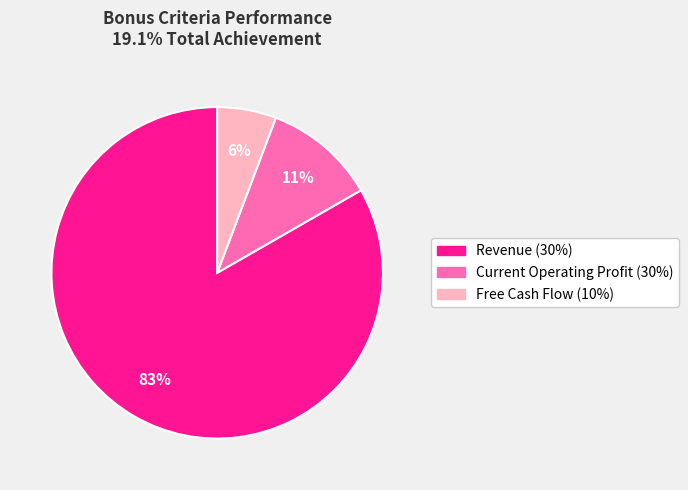

Which has a higher value, Revenue (30%) or Current Operating Profit (30%)?

Revenue (30%)